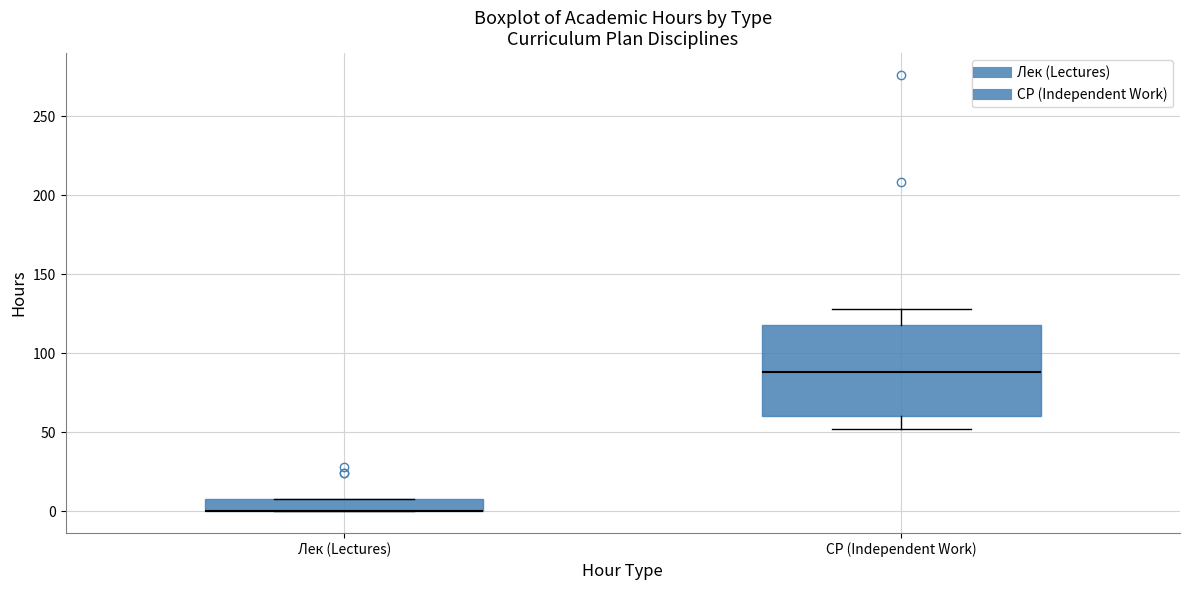

Where is the lower edge of the box for СР (Independent Work) on the y-axis? The values are not printed on the chart, so give them approximately, as read against the axis.

60